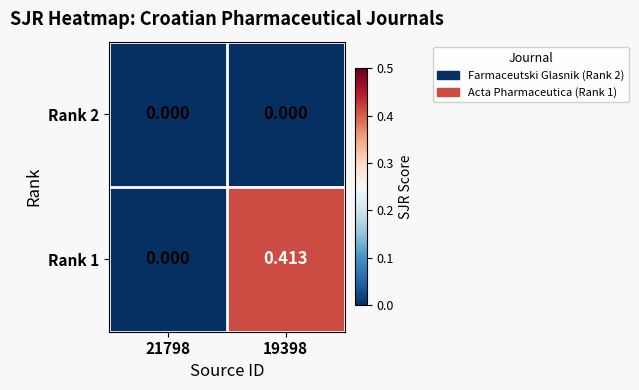

Is the value of Rank 1 at 19398 greater than the value of Rank 2 at 21798?

Yes